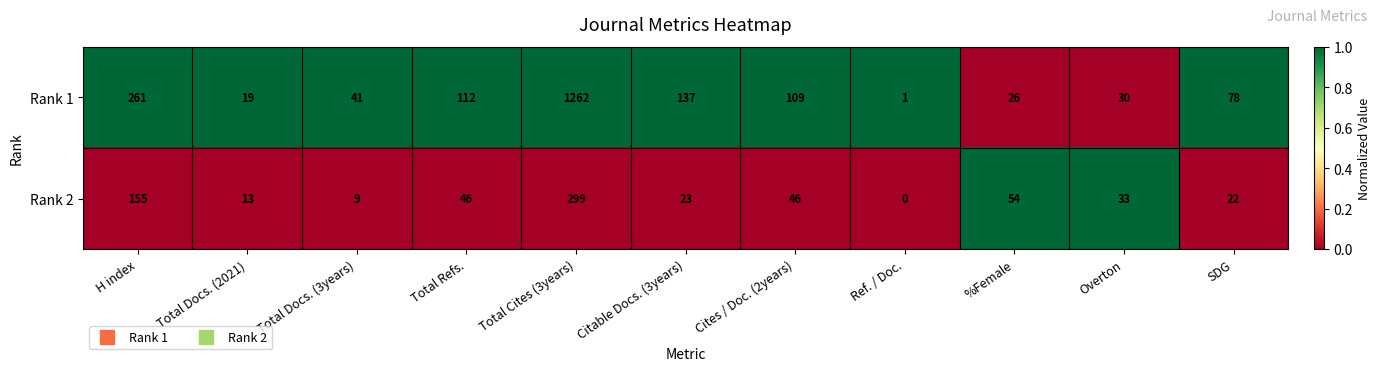

The Rank 2 series shows 23 at Citable Docs. (3years). True or false?

True